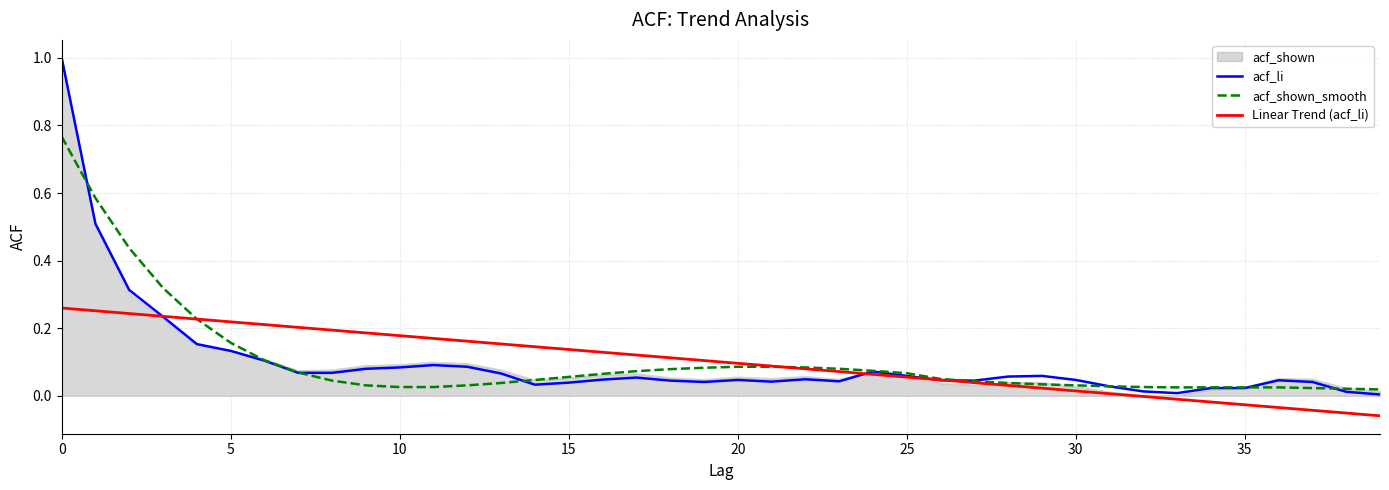

What is the maximum value for acf_li?

1.0